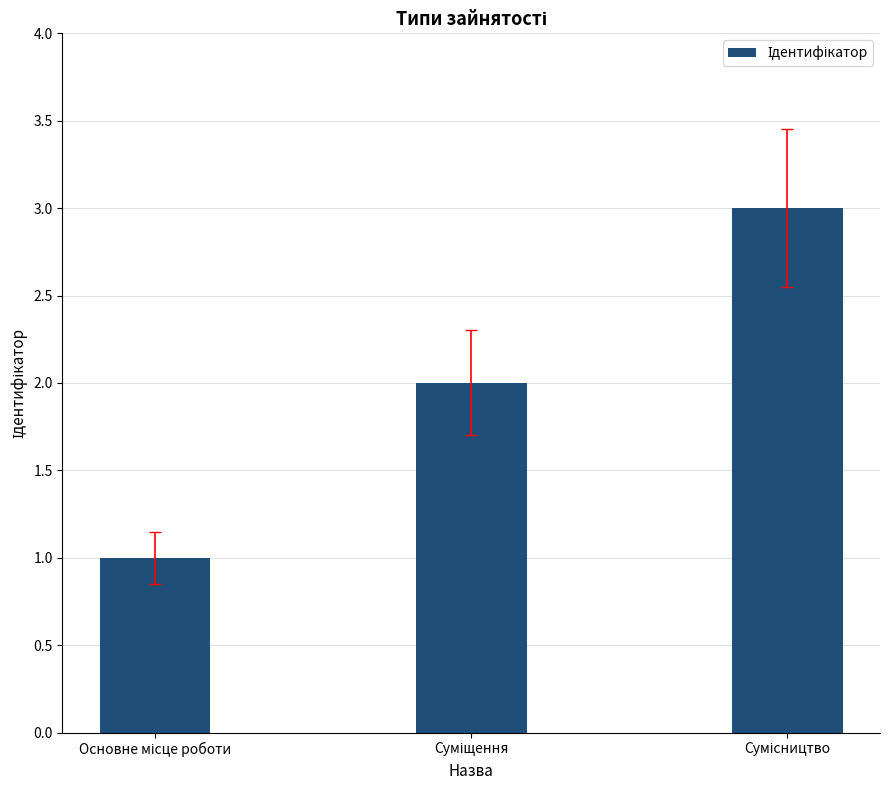

What is the difference between the maximum and minimum values?

2